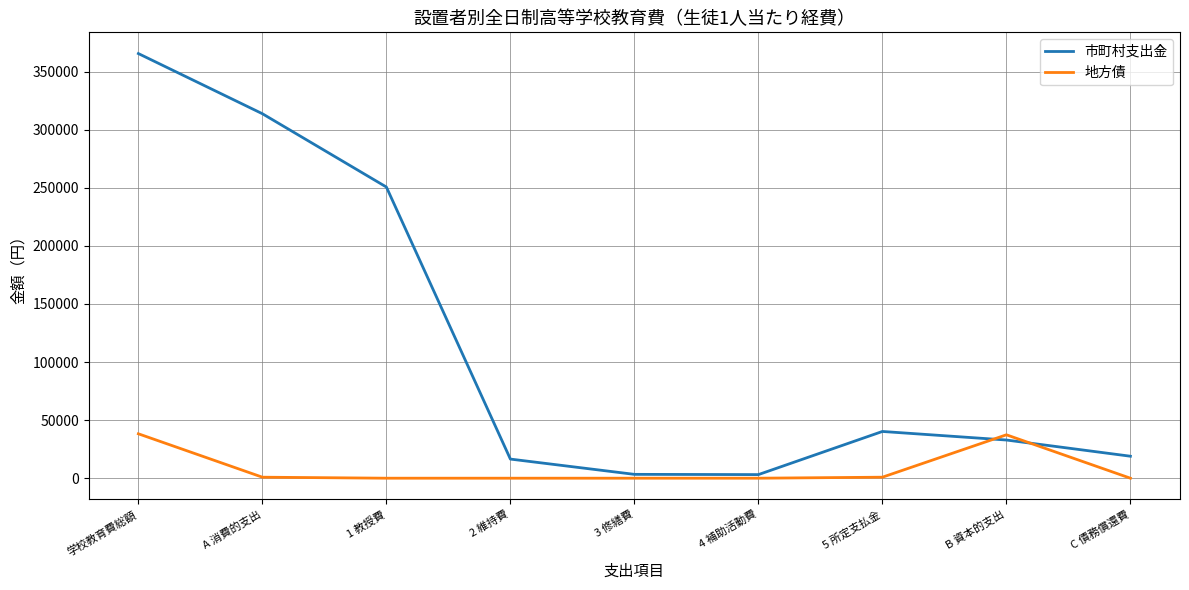

Is the value of 市町村支出金 at 1 教授費 greater than the value of 地方債 at 4 補助活動費?

Yes